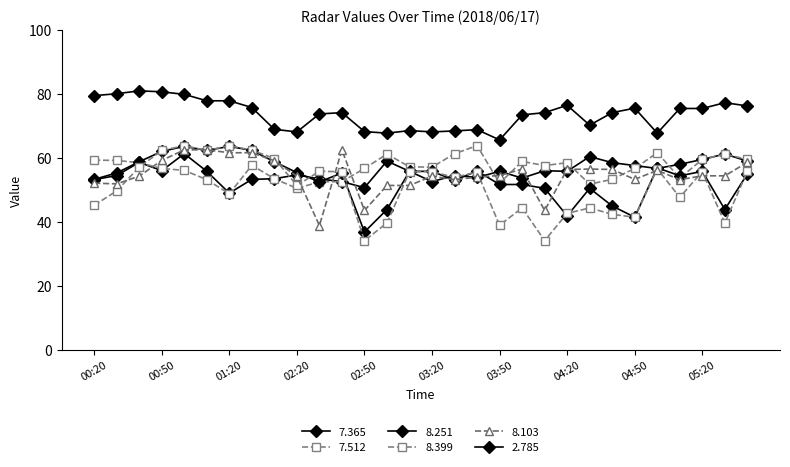

What is the label of the 5th point from the left?

01:00